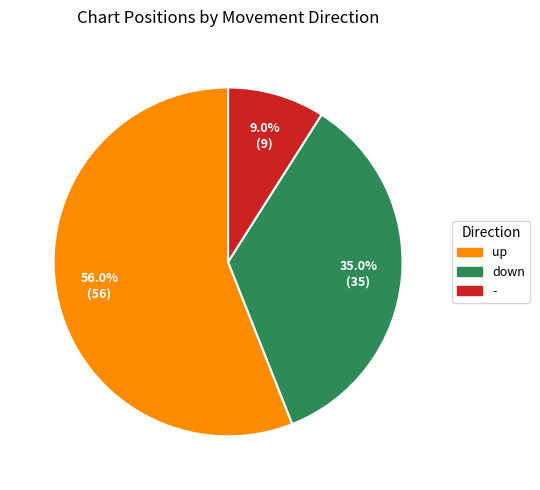

Which slice represents more than half of the pie?

up